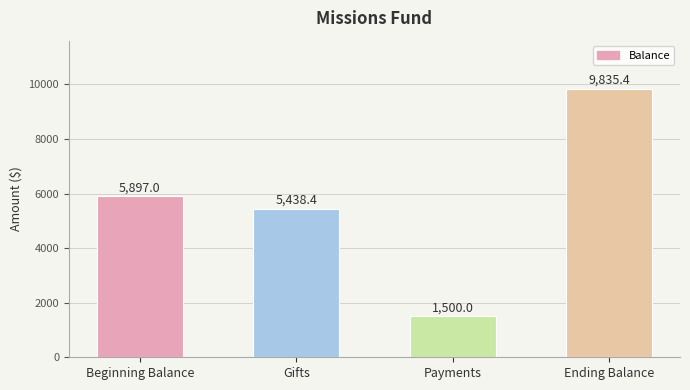

What is the ratio of the value at Gifts to the value at Beginning Balance?

0.9